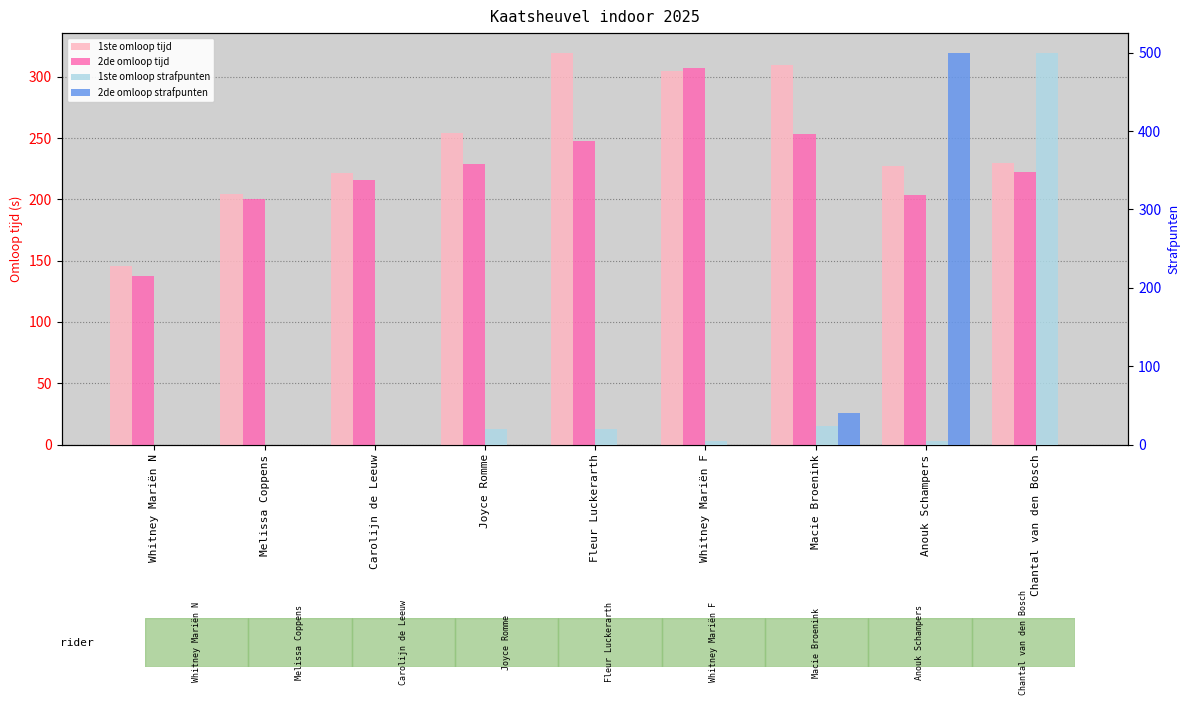

How many values in the 2de omloop strafpunten series exceed 0?

2